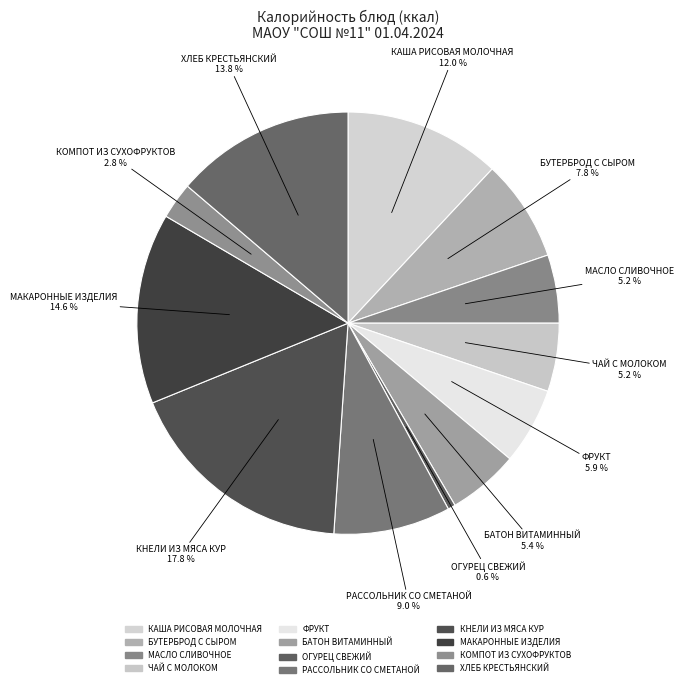

Which category has the biggest portion of the pie?

КНЕЛИ ИЗ МЯСА КУР